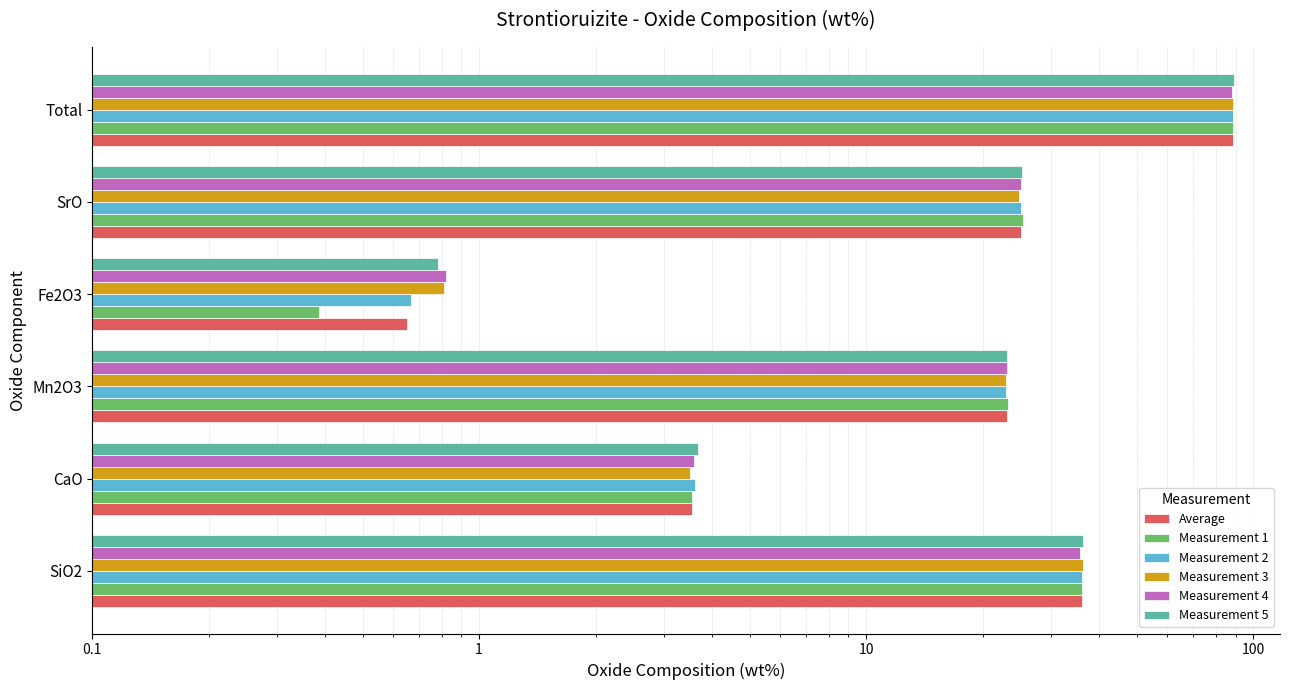

Is it true that Measurement 4 equals 5.7 at CaO?

False